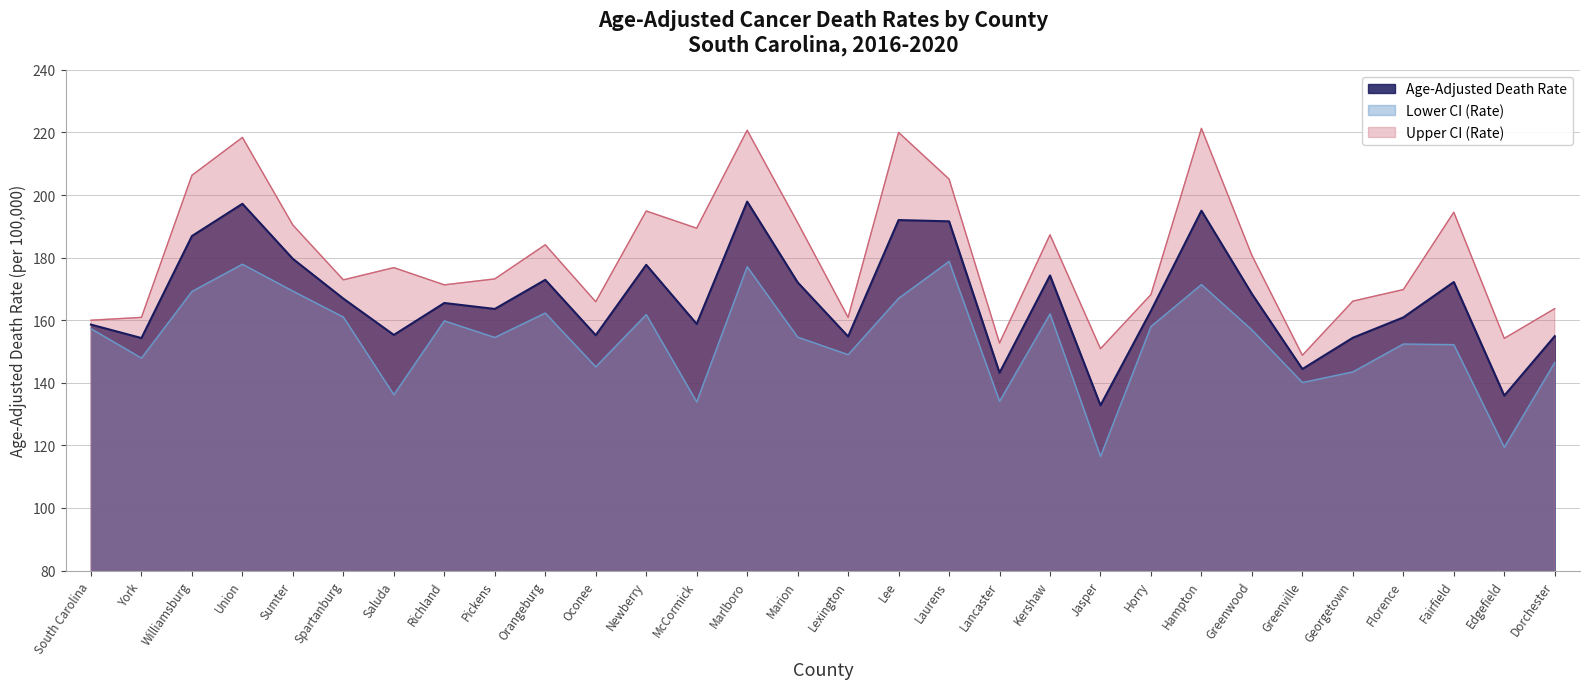

Which series has the largest total across all categories?

Upper CI (Rate)